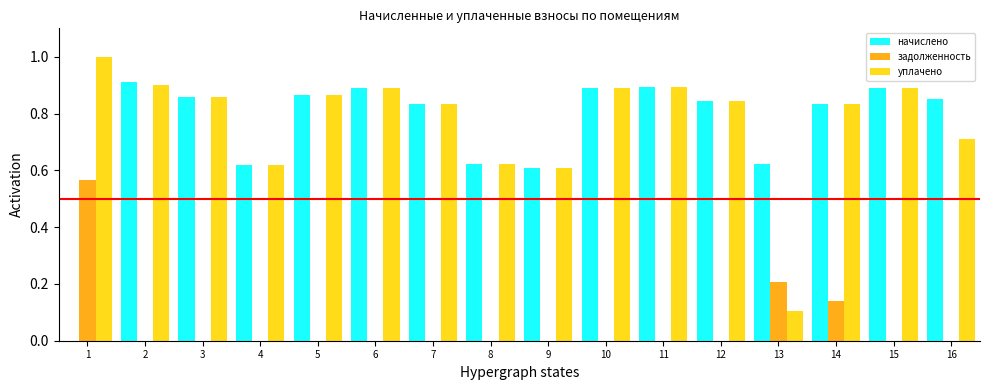

How many groups of bars are there?

16